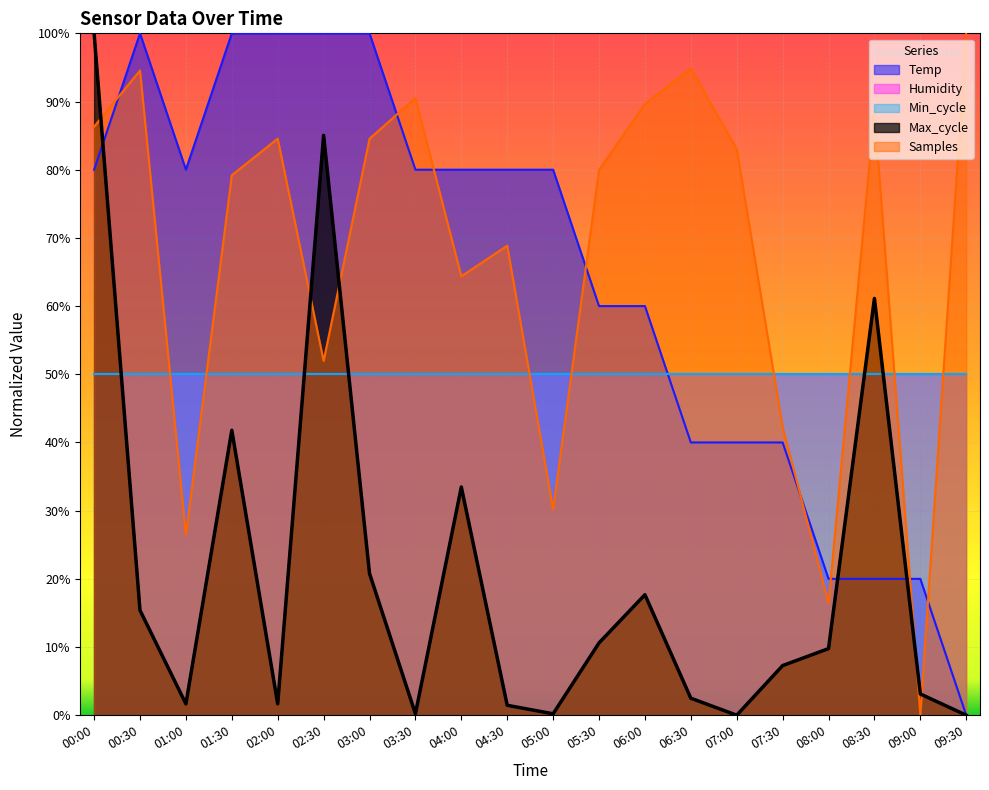

What is the label of the 5th point from the right?

07:30